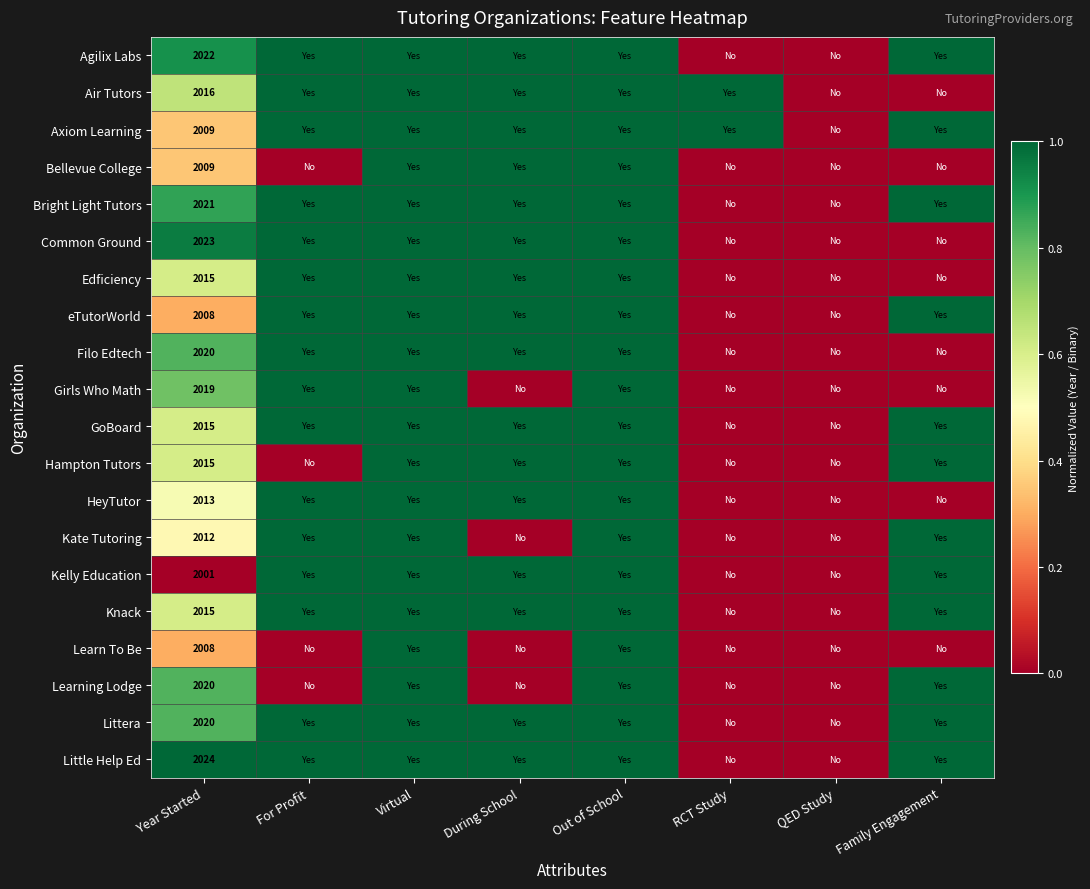

The Agilix Labs series shows 2022 at Year Started. True or false?

True